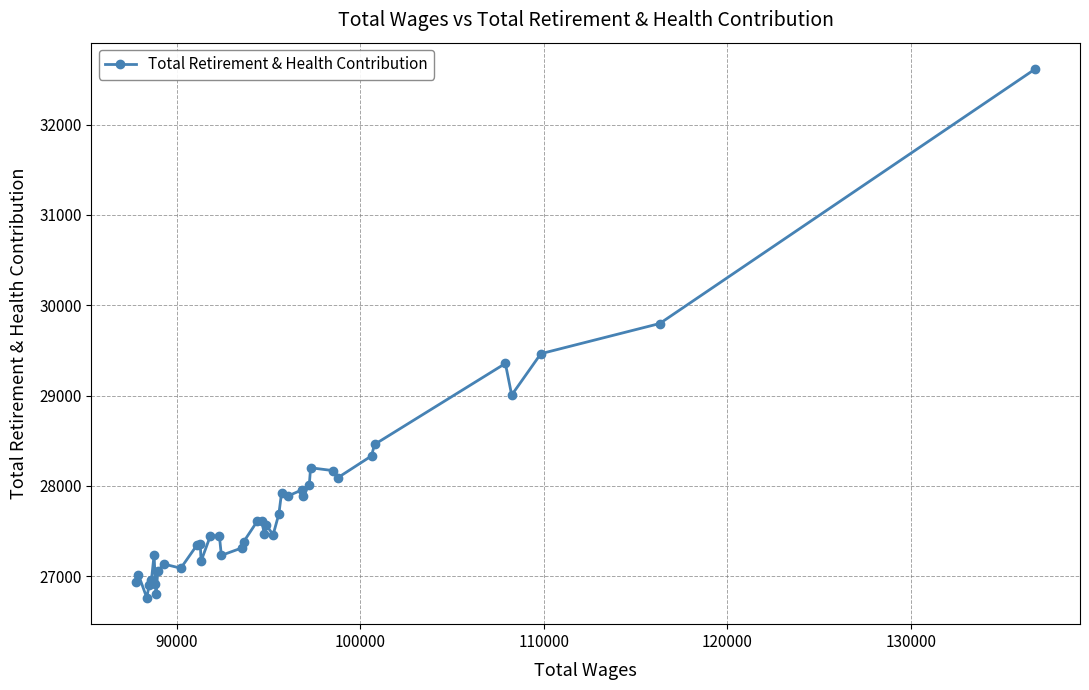

What is the value of the 10th point from the left?

27135